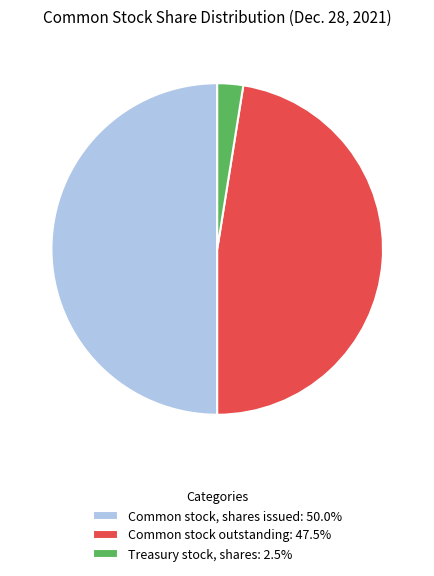

Between Common stock, shares issued and Treasury stock, shares, which is larger?

Common stock, shares issued